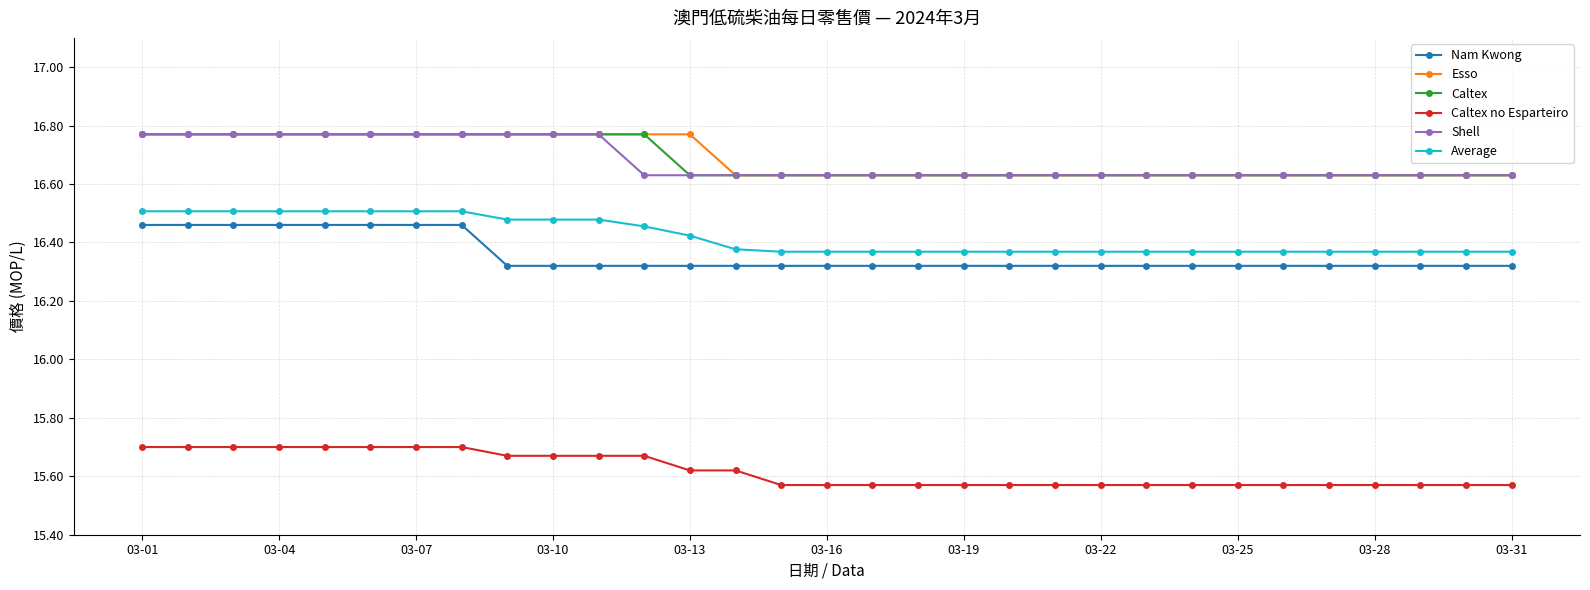

Count the Average values in the range 16 to 17.

31